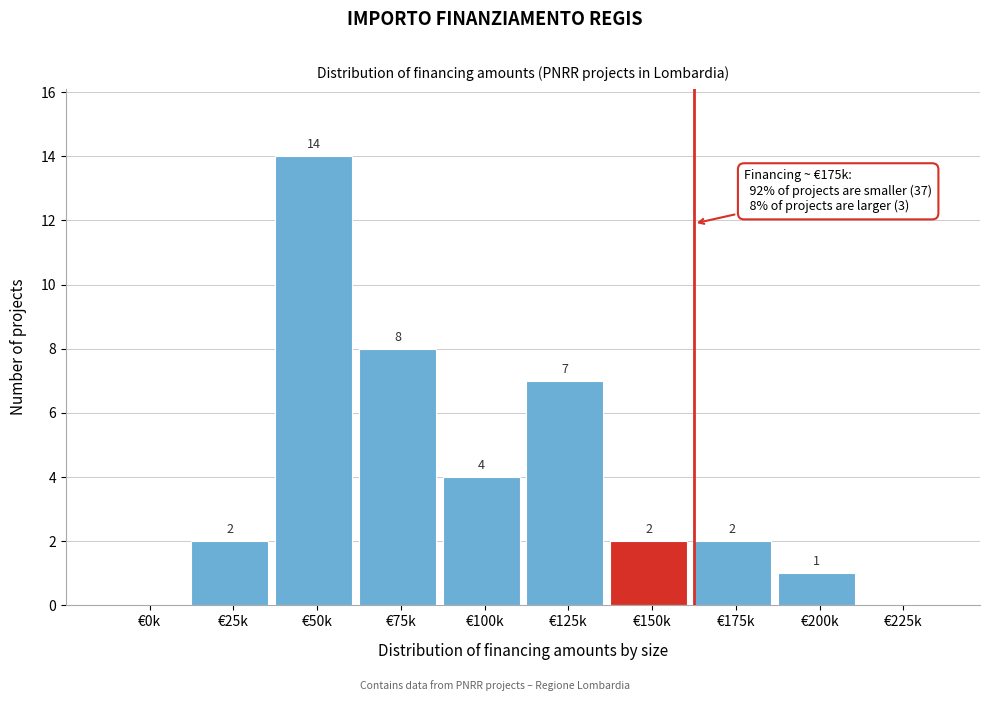

Reading right to left, list all the values displayed in this chart.

€225k=0	€200k=1	€175k=2	€150k=2	€125k=7	€100k=4	€75k=8	€50k=14	€25k=2	€0k=0